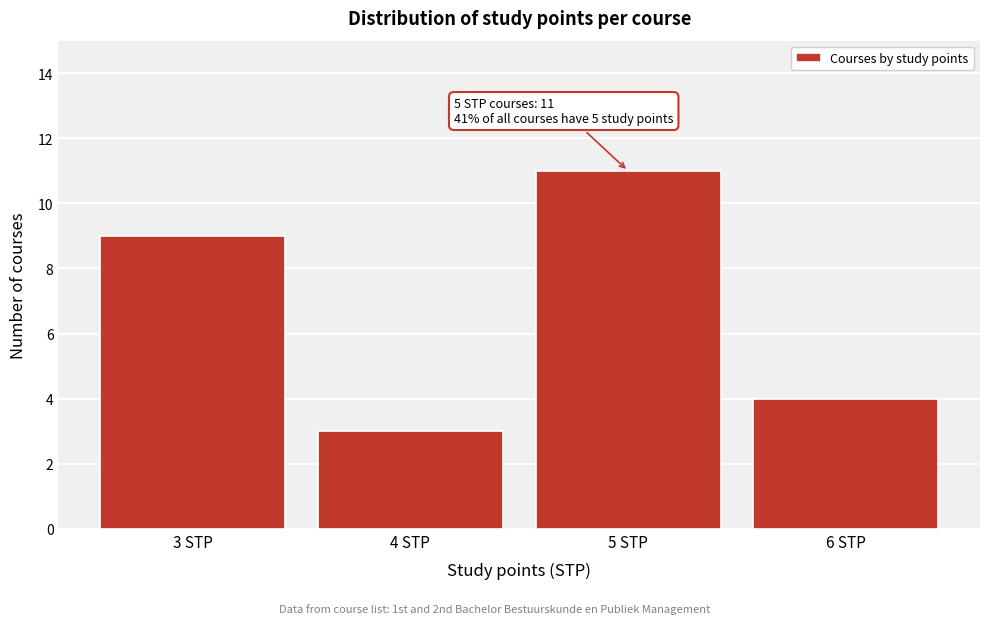

Reading right to left, list all the values displayed in this chart.

6 STP=4	5 STP=11	4 STP=3	3 STP=9